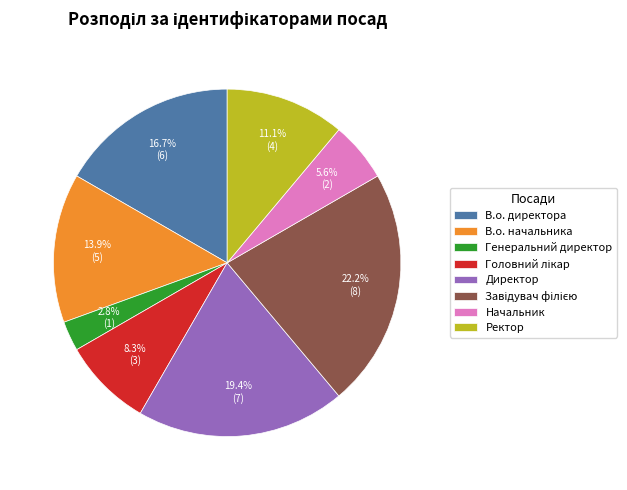

Between Директор and В.о. начальника, which is larger?

Директор